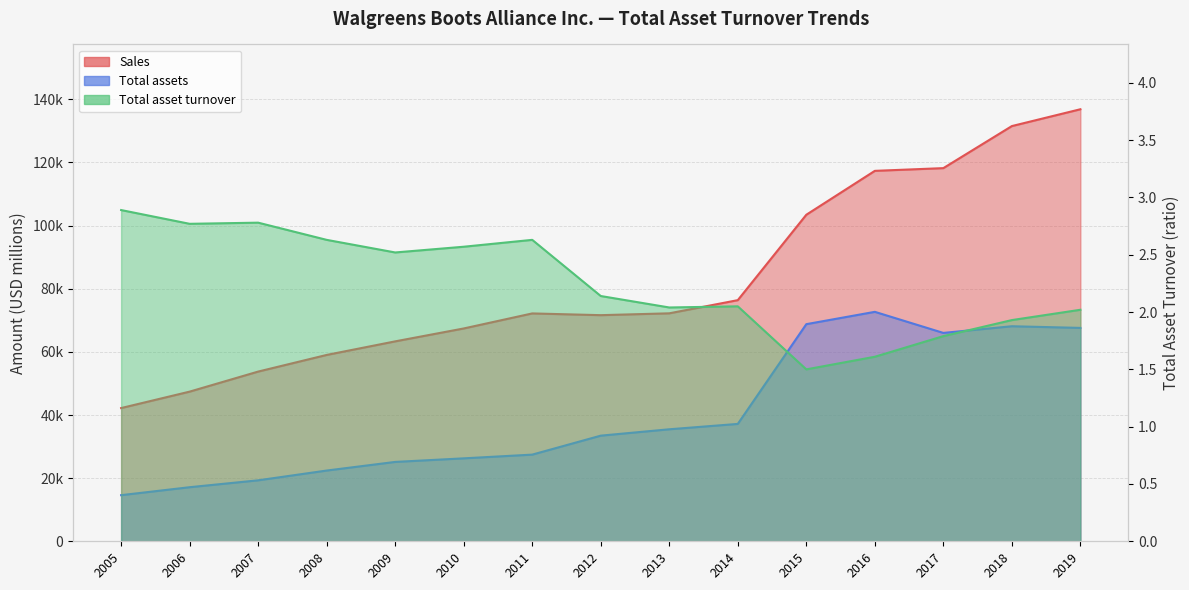

Which series has the largest total across all categories?

Sales